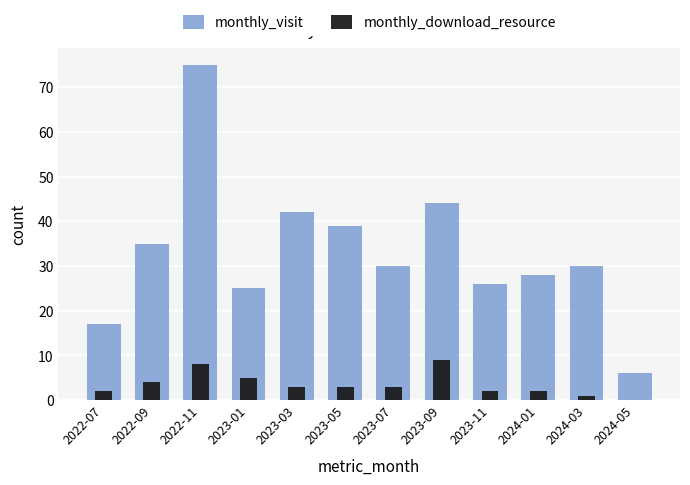

What is the label of the 6th bar from the left?

2023-05